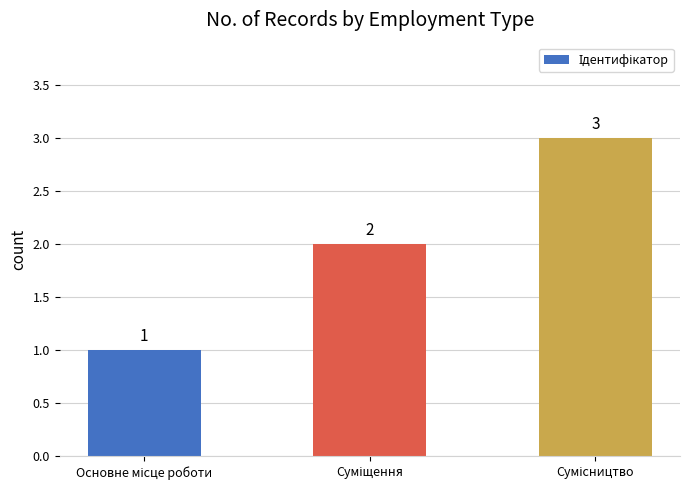

What is the value of the 2nd bar from the left?

2